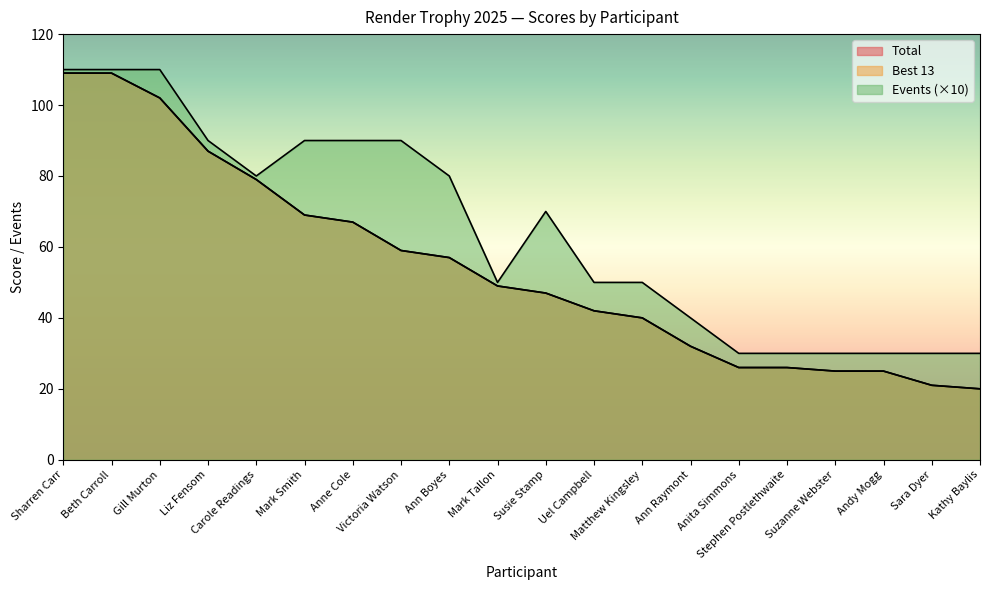

The value of Total at Ann Raymont is 32. True or false?

True